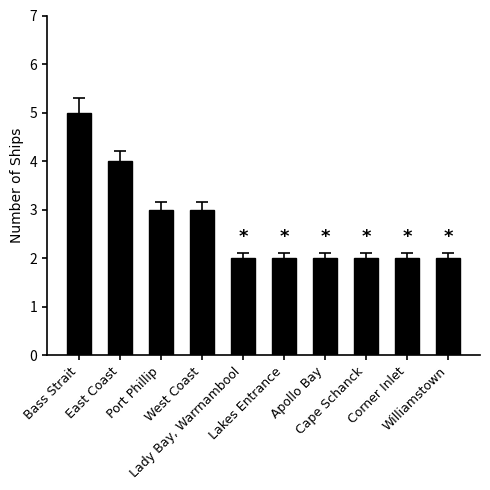

What is the sum of the values at Cape Schanck and Port Phillip?

5